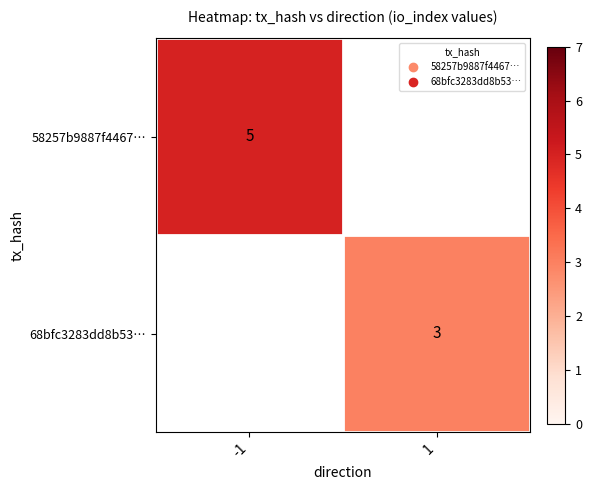

The 58257b9887f4467… series shows 7 at -1. True or false?

False